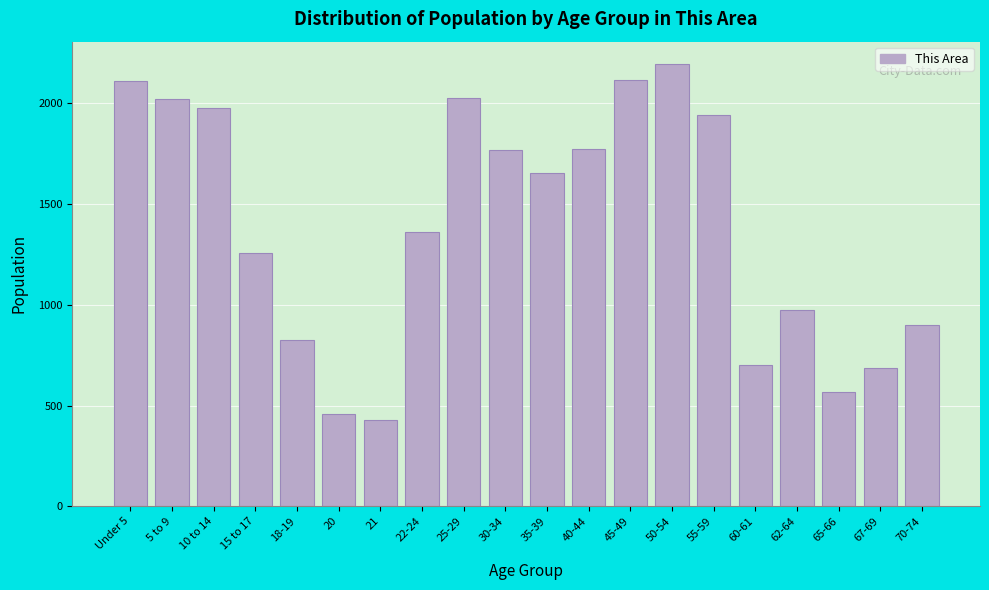

What is the change in value from 5 to 9 to 30-34?

-254